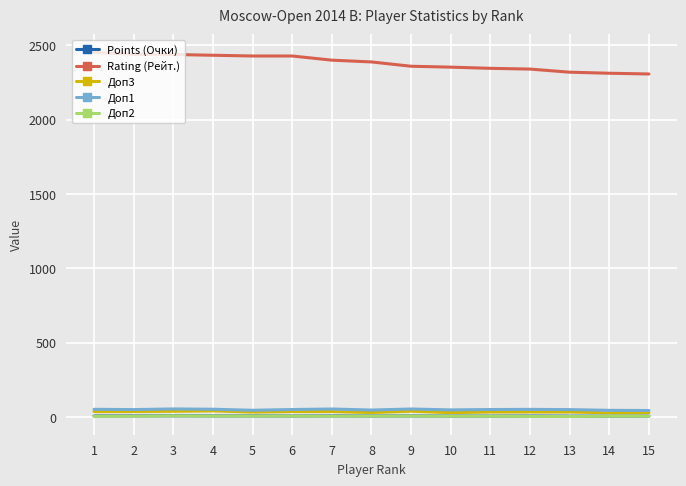

Which series has the largest range (max minus min)?

Rating (Рейт.)